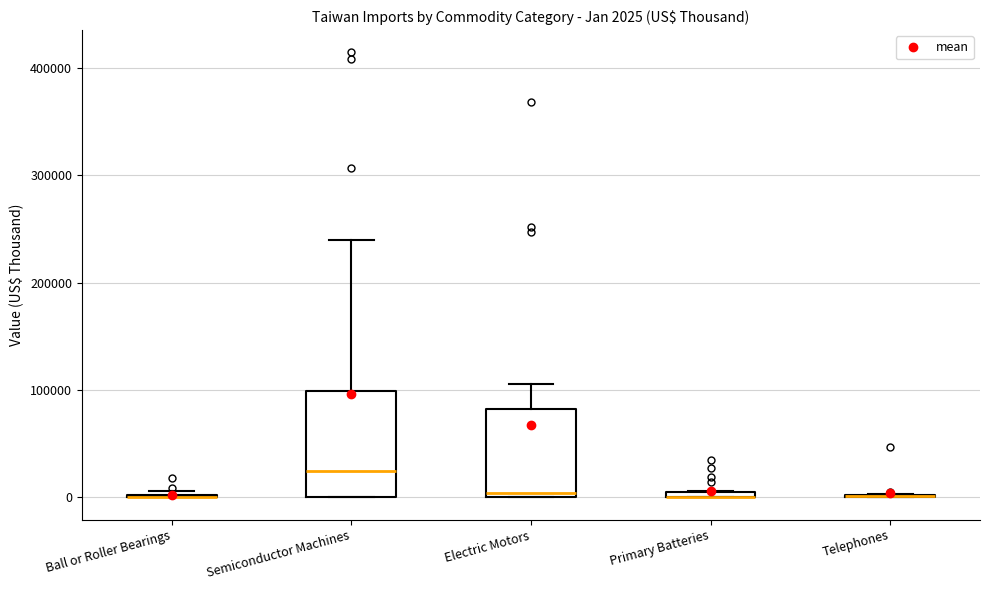

Which box is the tallest, from its lower edge to its upper edge?

Semiconductor Machines